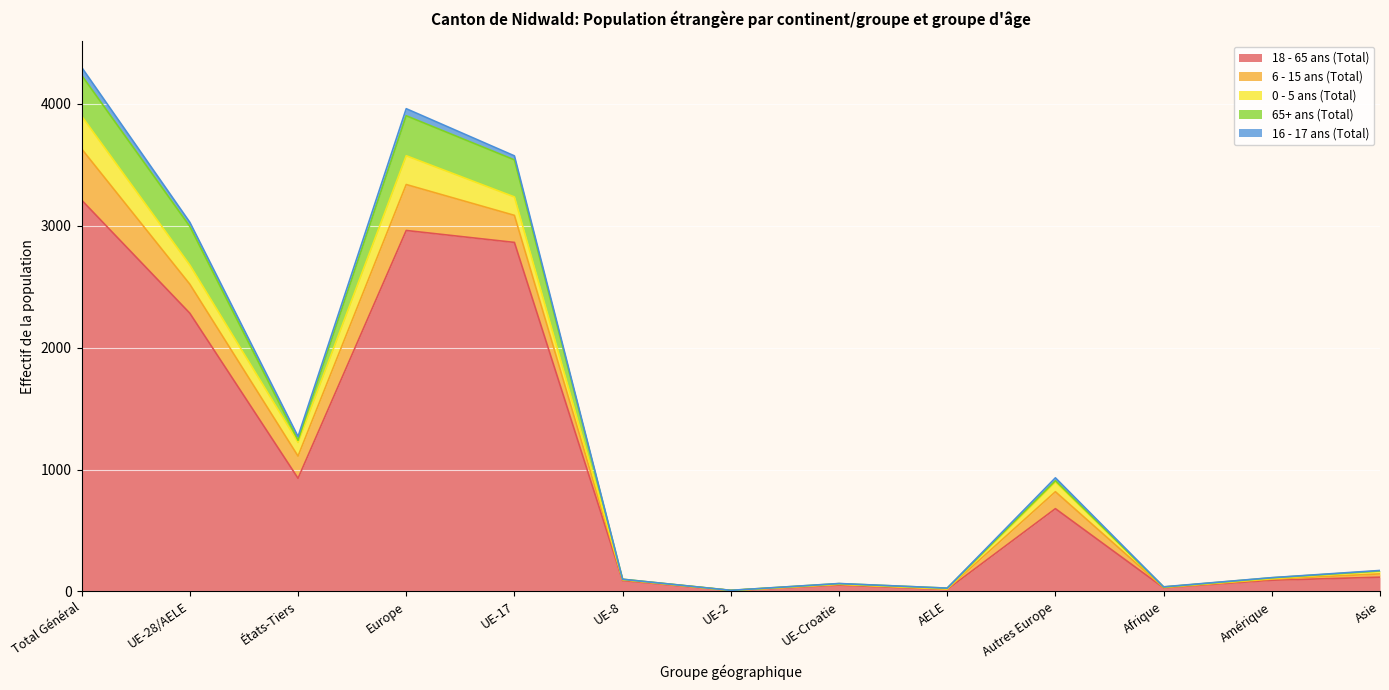

Which label corresponds to the largest value in the chart?

Total Général